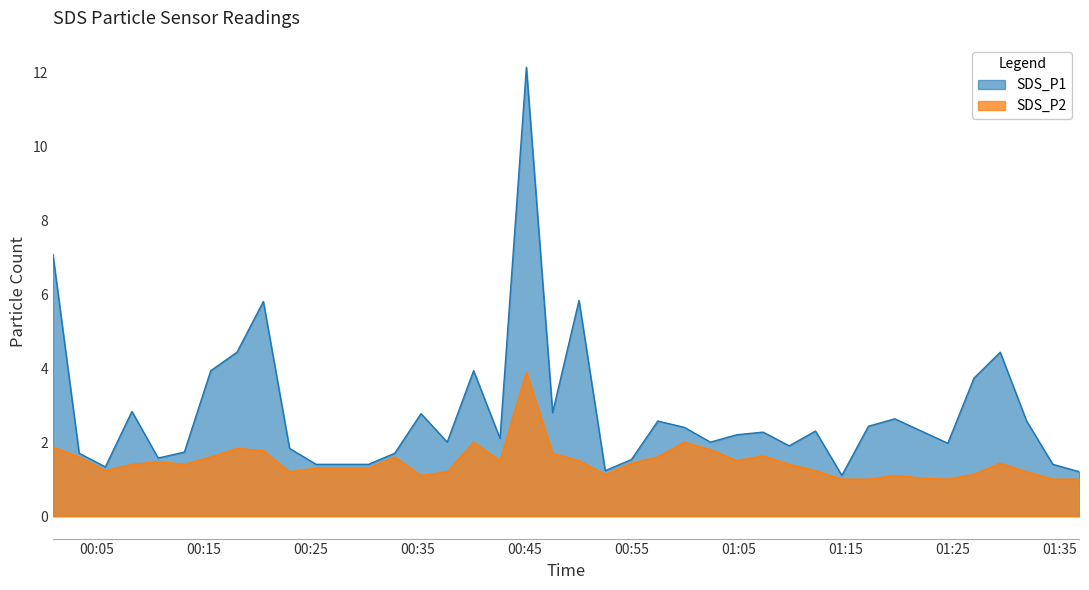

At how many categories does at least one series exceed 2?

22